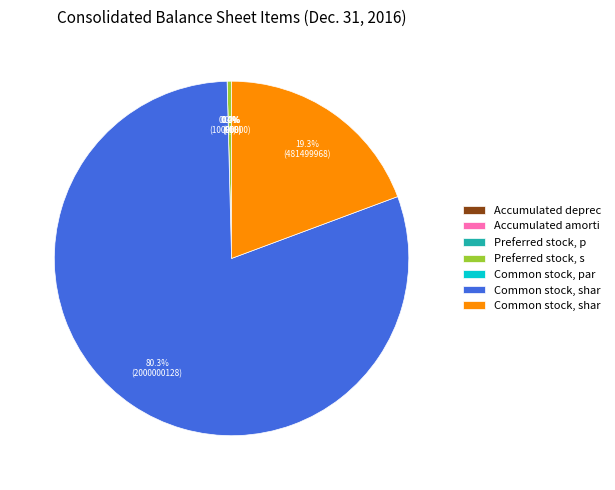

What is the change in value from Accumulated depreciation to Accumulated amortization?

+358.2